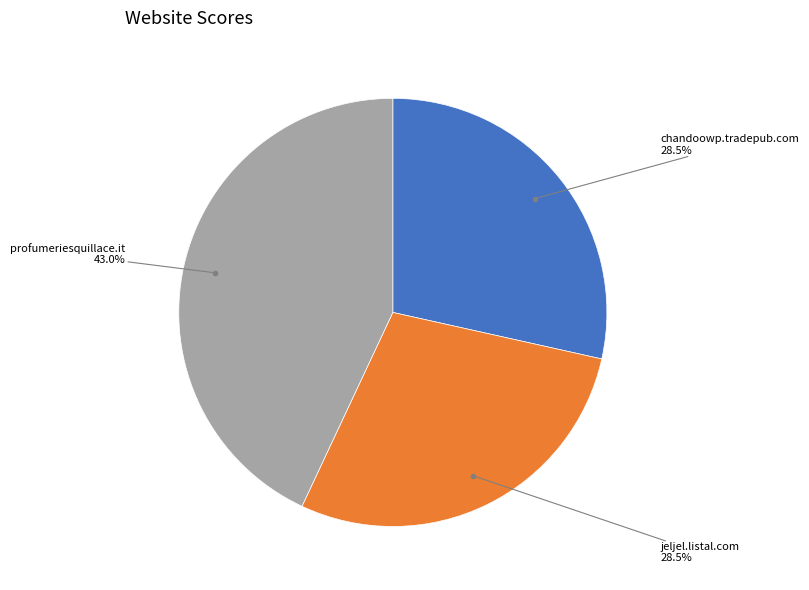

Is there a majority slice in this chart?

No